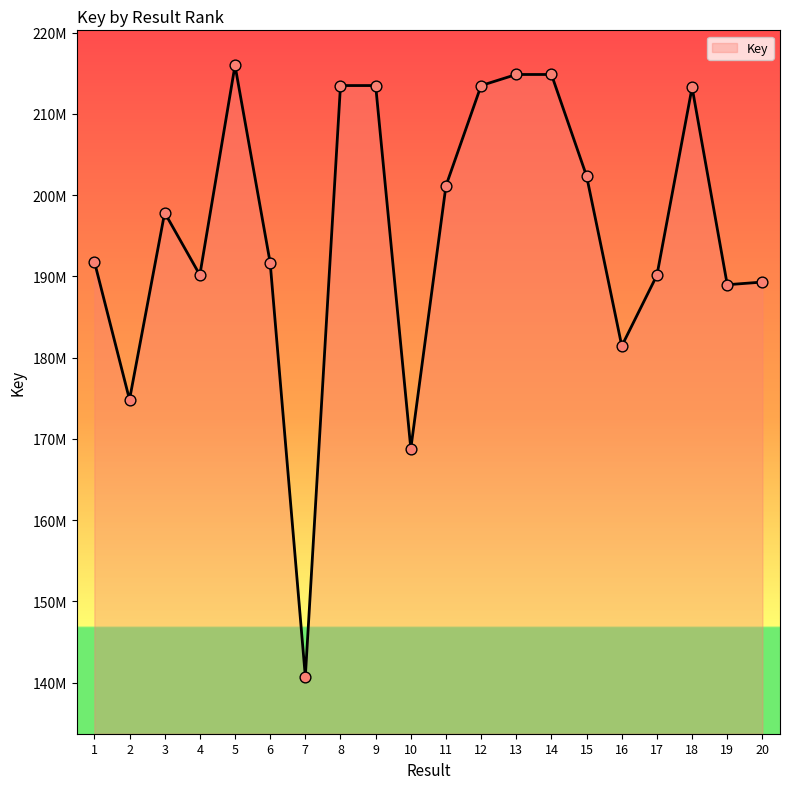

Does the chart have visible grid lines?

No